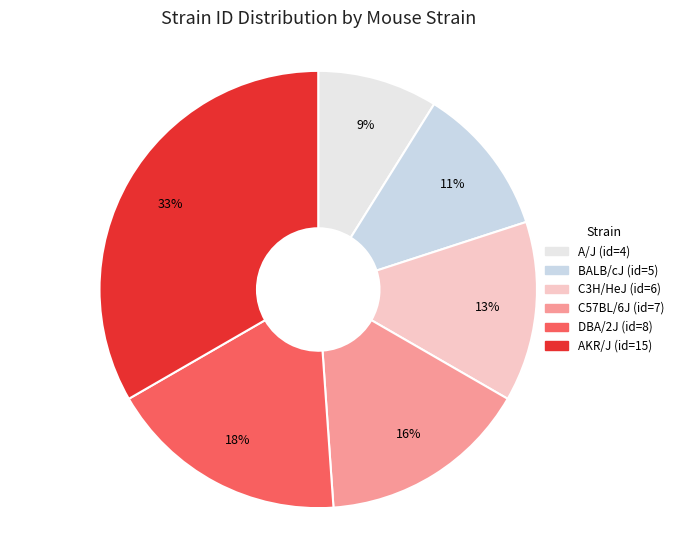

How much of the chart is everything except DBA/2J?

82.2%